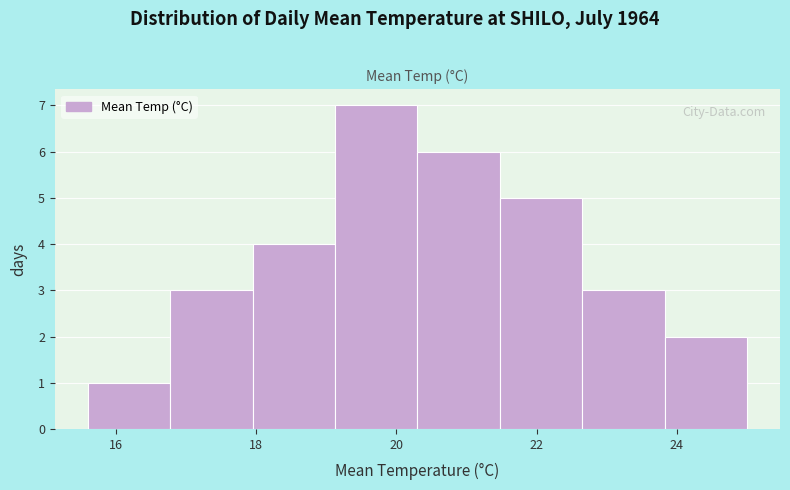

Which range on the x-axis has the tallest bar?

19.2 to 20.4